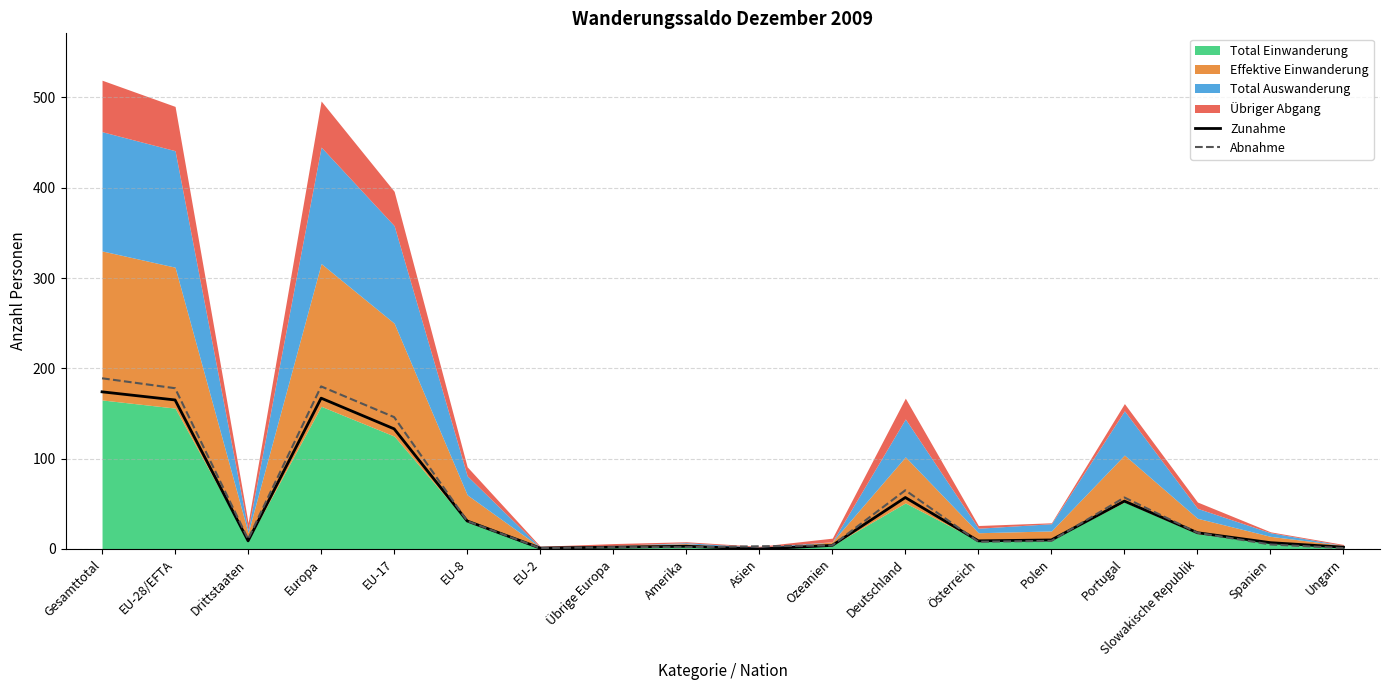

Between EU-28/EFTA and EU-17, which is larger?

EU-28/EFTA